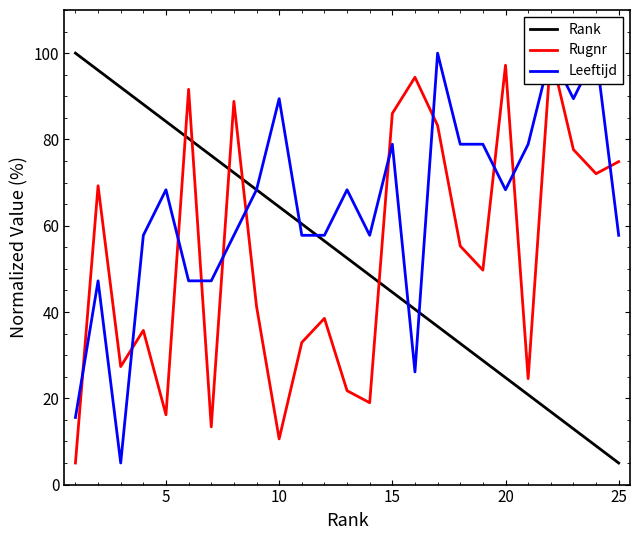

What is the minimum value for Leeftijd?

5.0